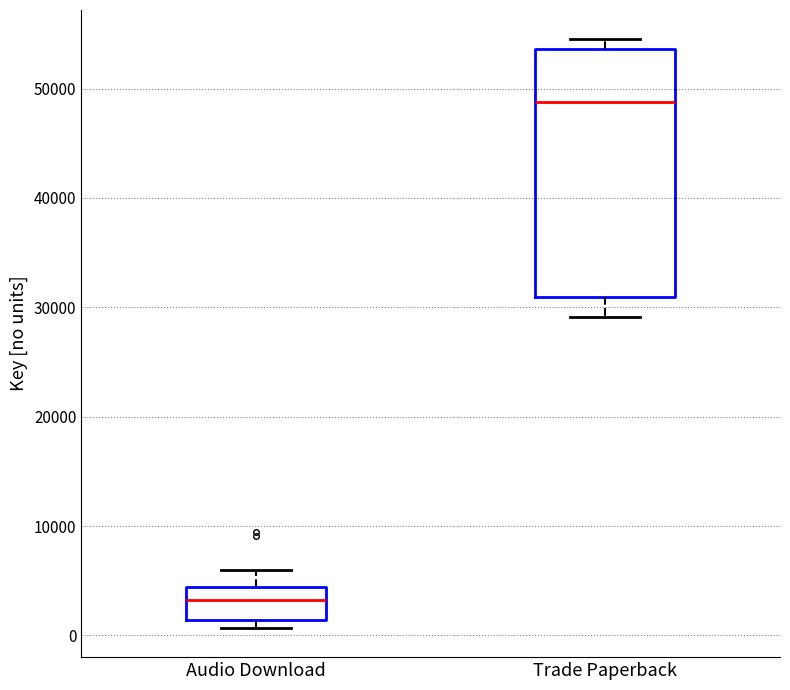

Where is the lower edge of the box for Audio Download on the y-axis? The values are not printed on the chart, so give them approximately, as read against the axis.

1000